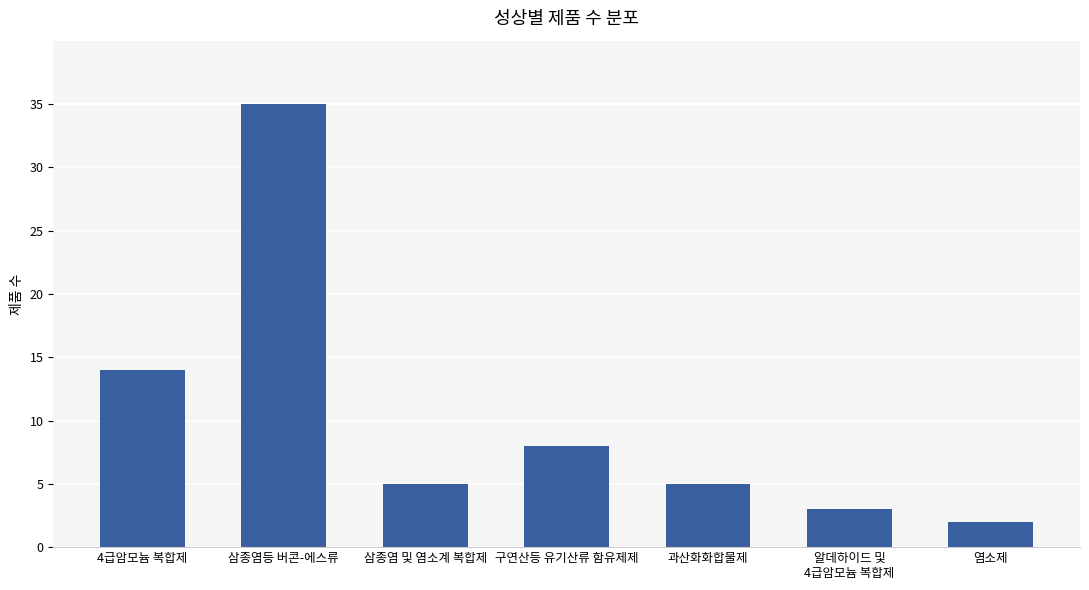

At which label does the data first exceed 5?

4급암모늄 복합제